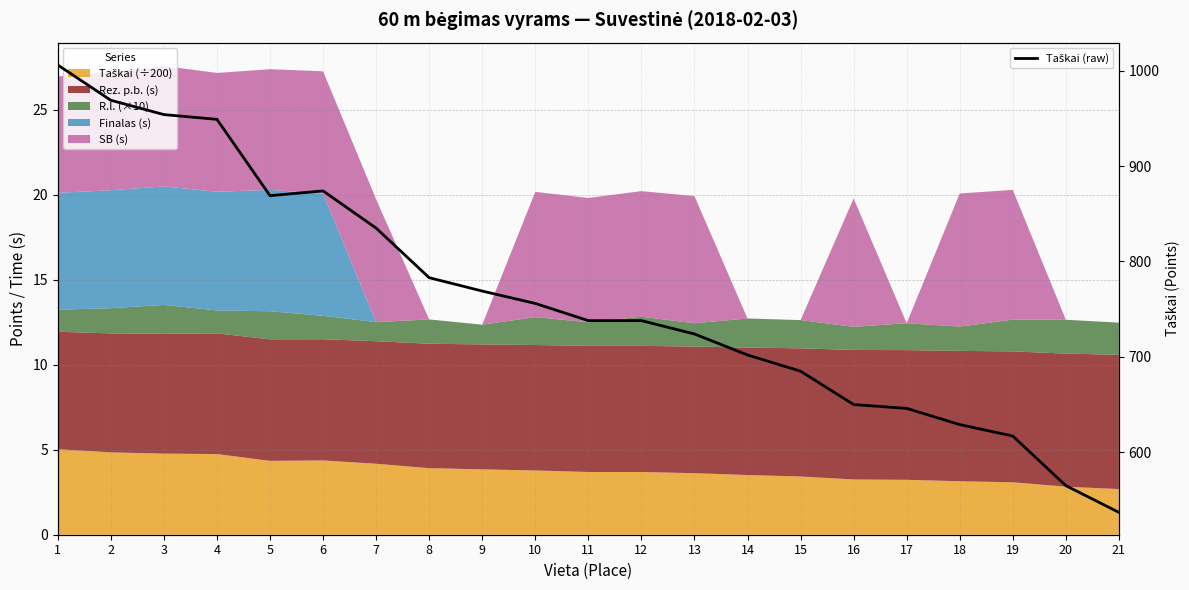

How many data points are above 738?

10